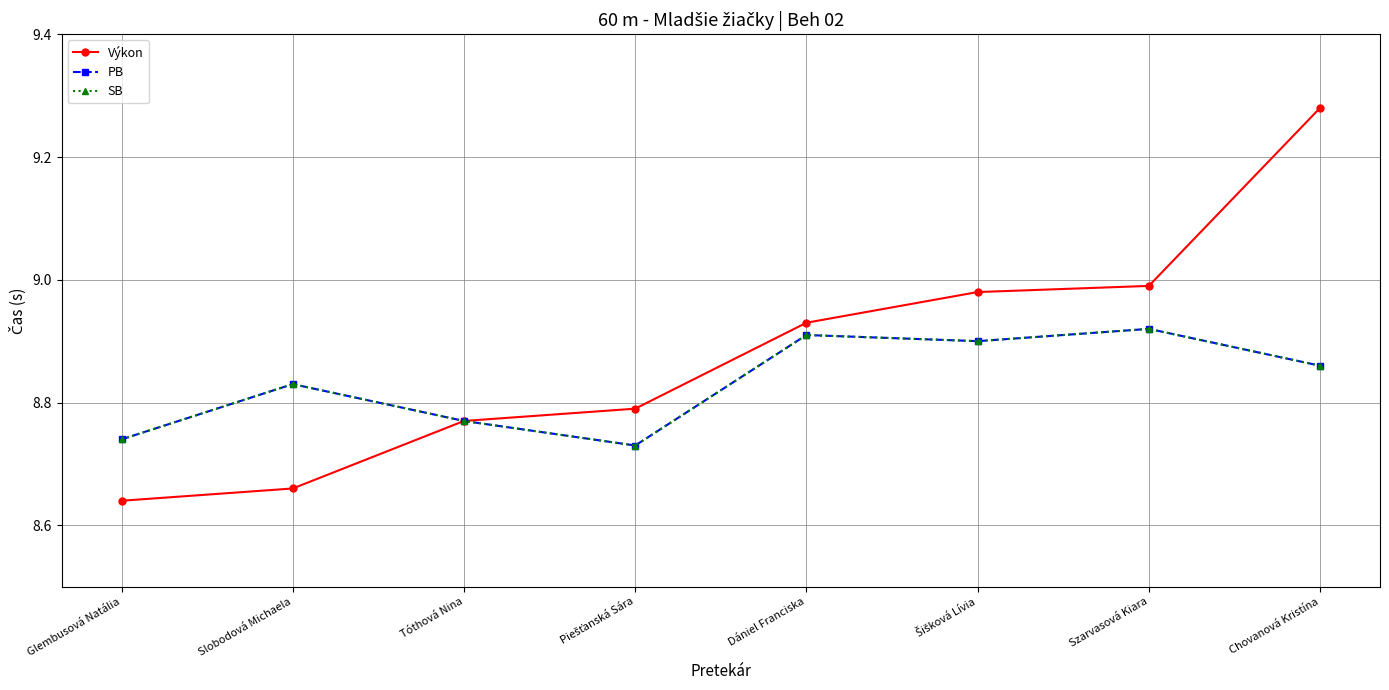

Rank the categories by SB value from lowest to highest.

Piešťanská Sára, Glembusová Natália, Tóthová Nina, Slobodová Michaela, Chovanová Kristína, Šišková Lívia, Dániel Franciska, Szarvasová Kiara